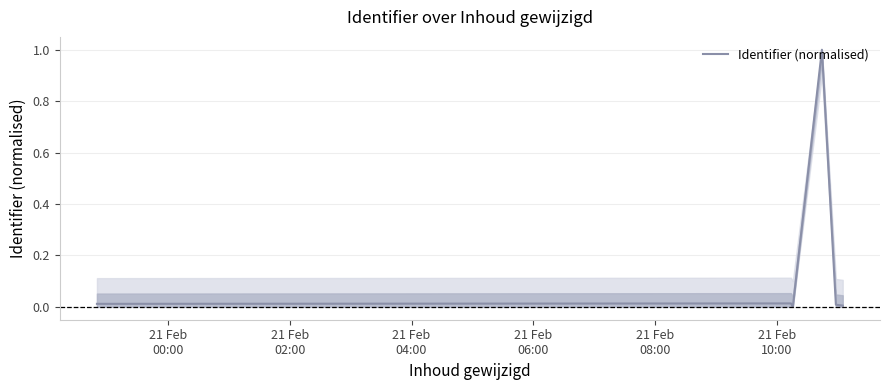

True or false: there are more than 2 points higher than both neighbors.

False